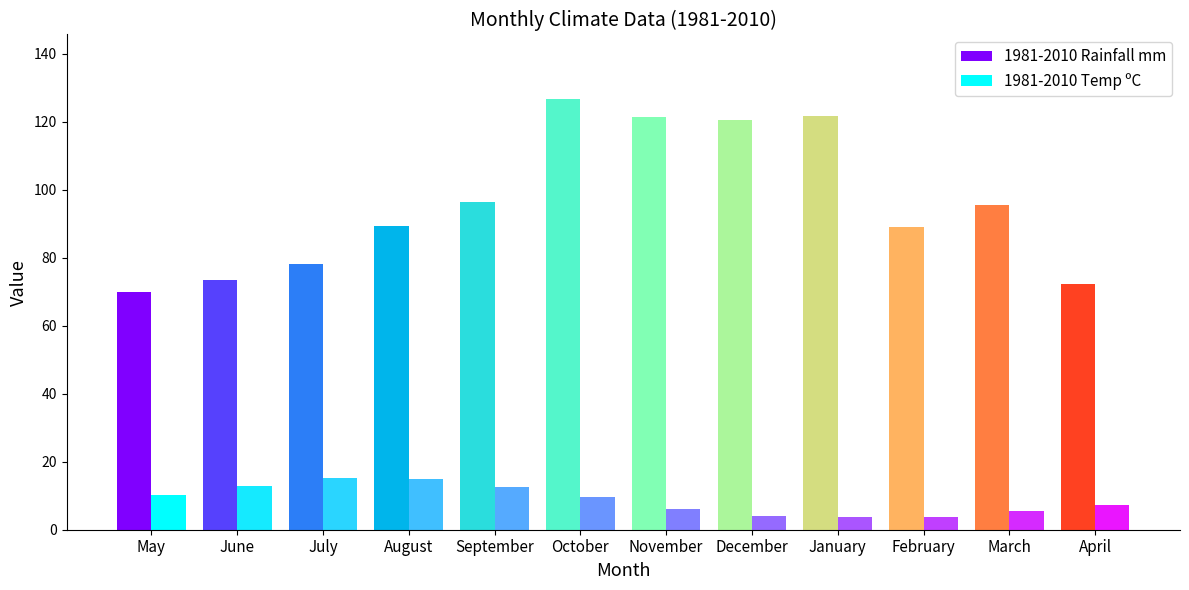

What value does the 1981-2010 Rainfall mm series have at January?

121.7